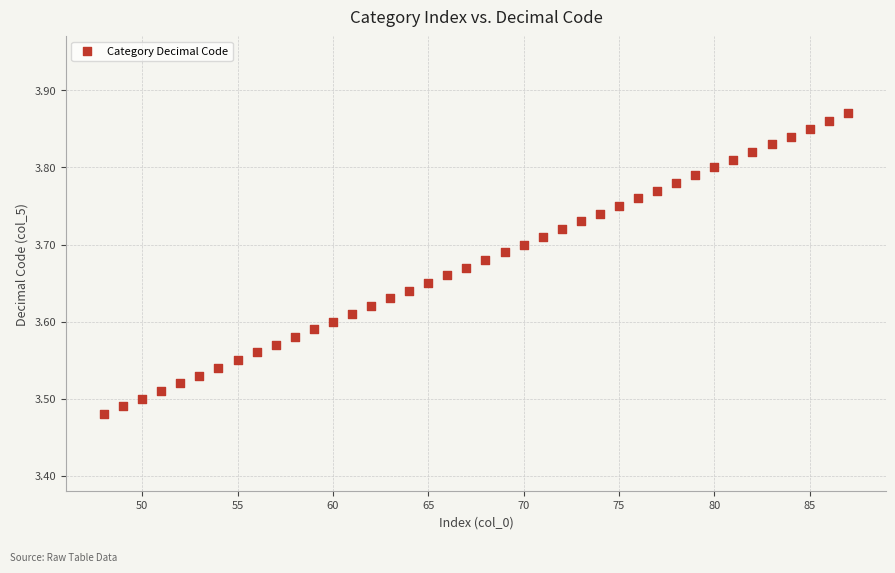

What is the range of X values (max minus min)?

39.0